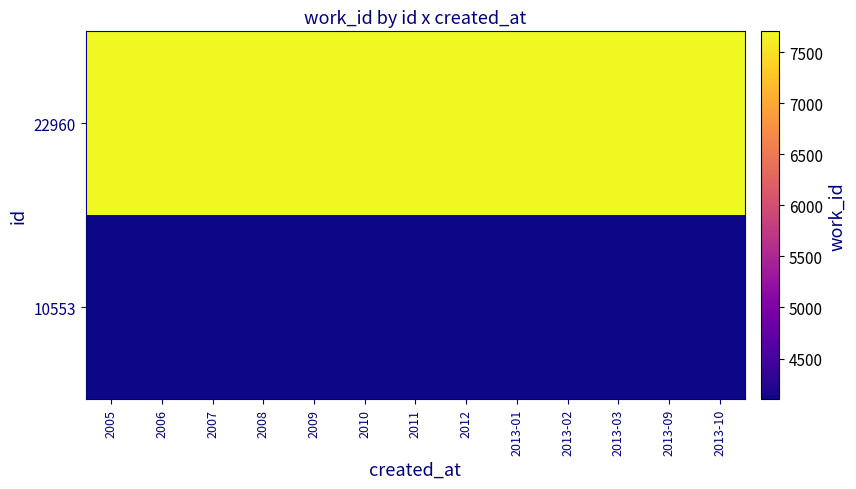

What is the greatest value displayed?

7706